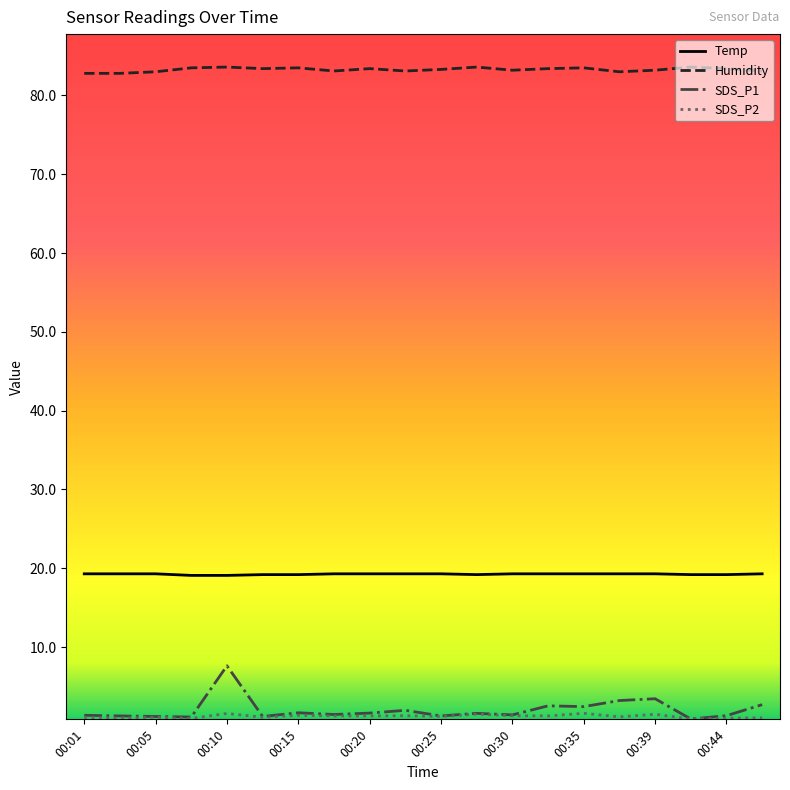

Which series has the largest total across all categories?

Humidity